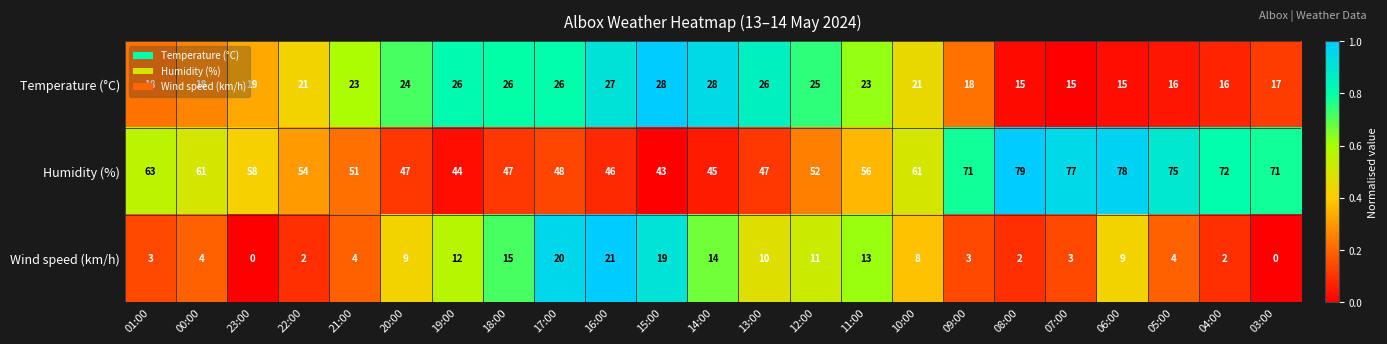

True or false: Wind speed (km/h) has a value of 0 at 22:00.

False